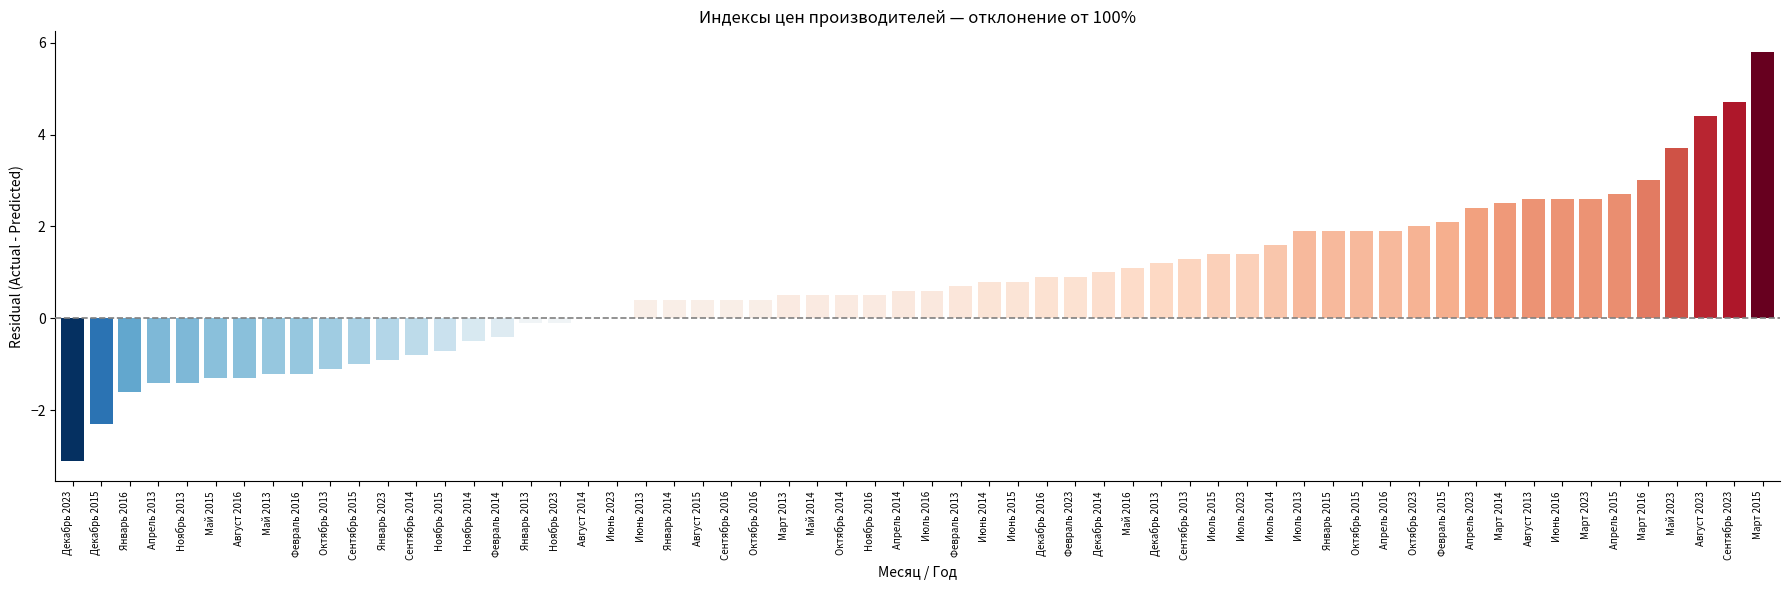

What is the approximate value at Май 2015?

-1.3